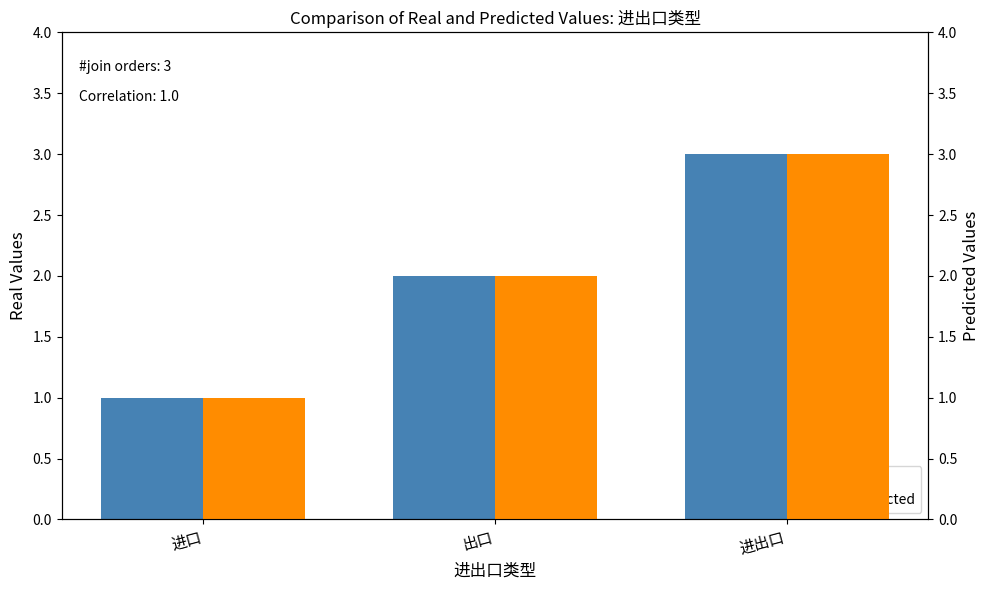

Which series has the largest total across all categories?

Real